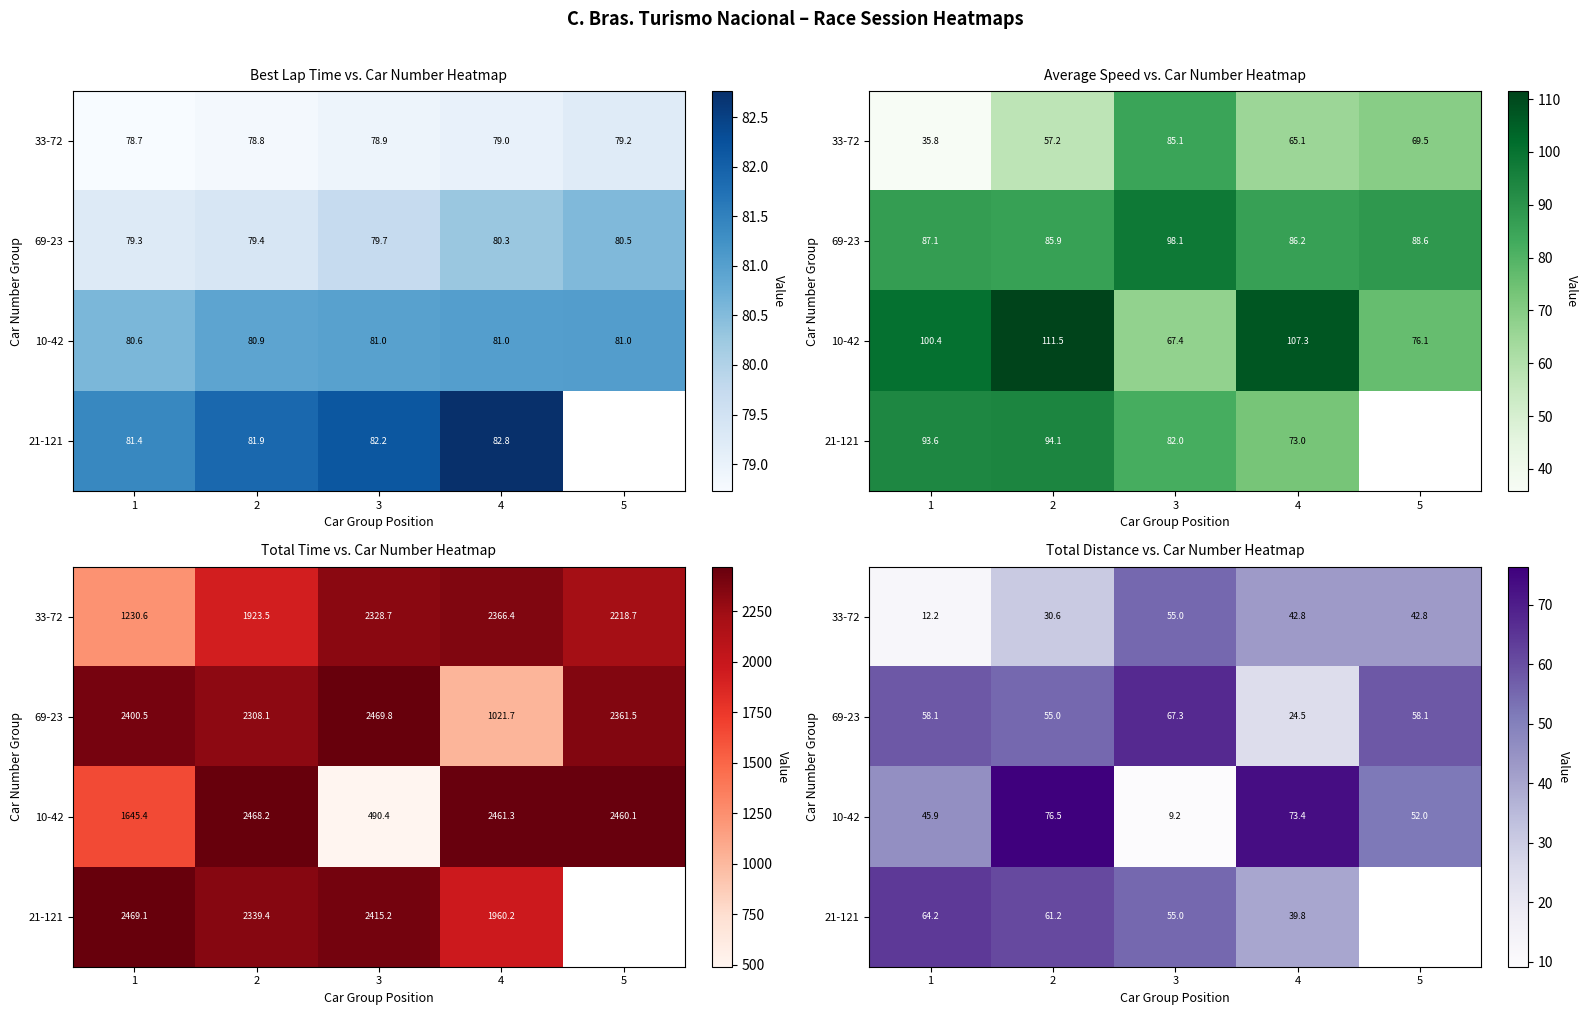

The value of 33-72 at 5 is 57.2. True or false?

False